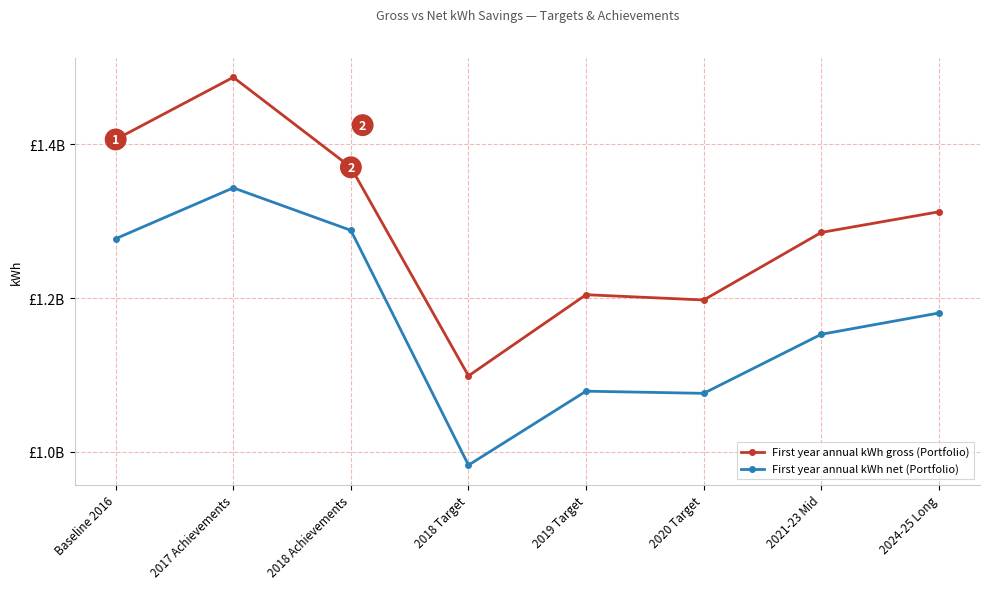

True or false: First year annual kWh net (Portfolio) has a value of 1078924936.5 at 2019 Target.

True